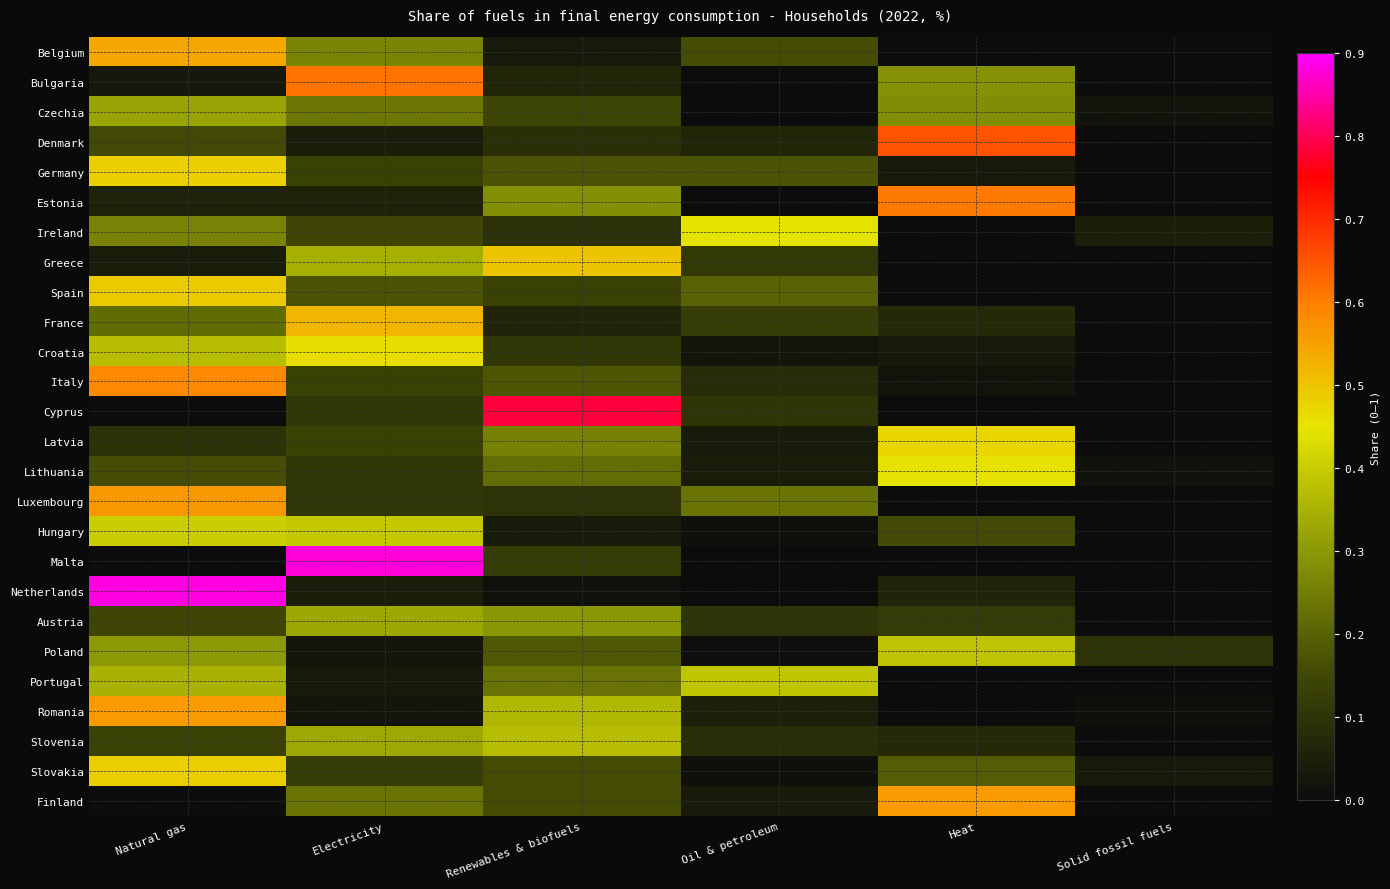

Between Solid fossil fuels and Oil & petroleum, which is larger?

Oil & petroleum